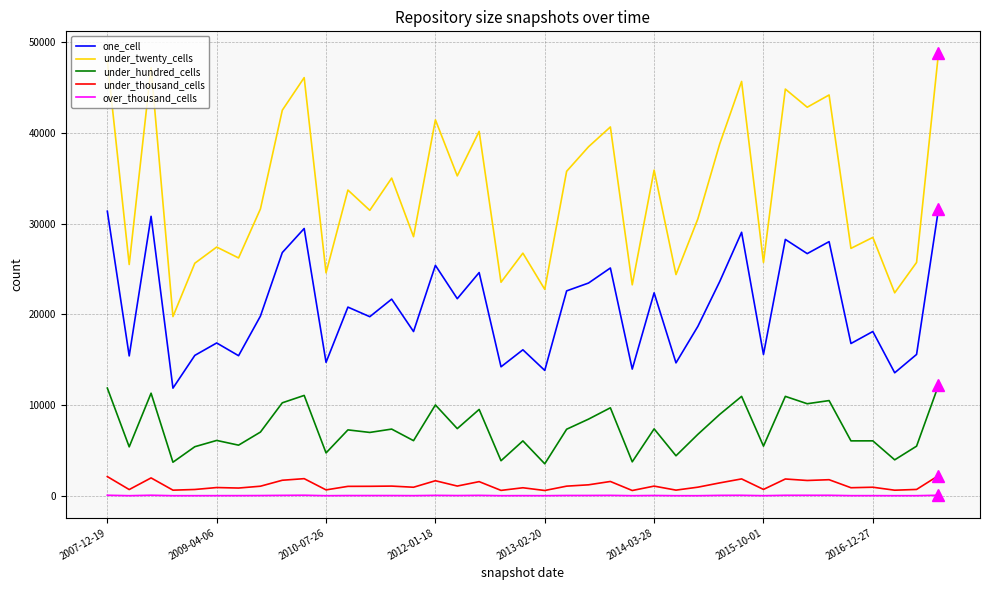

How many values in the over_thousand_cells series are below 16?

18